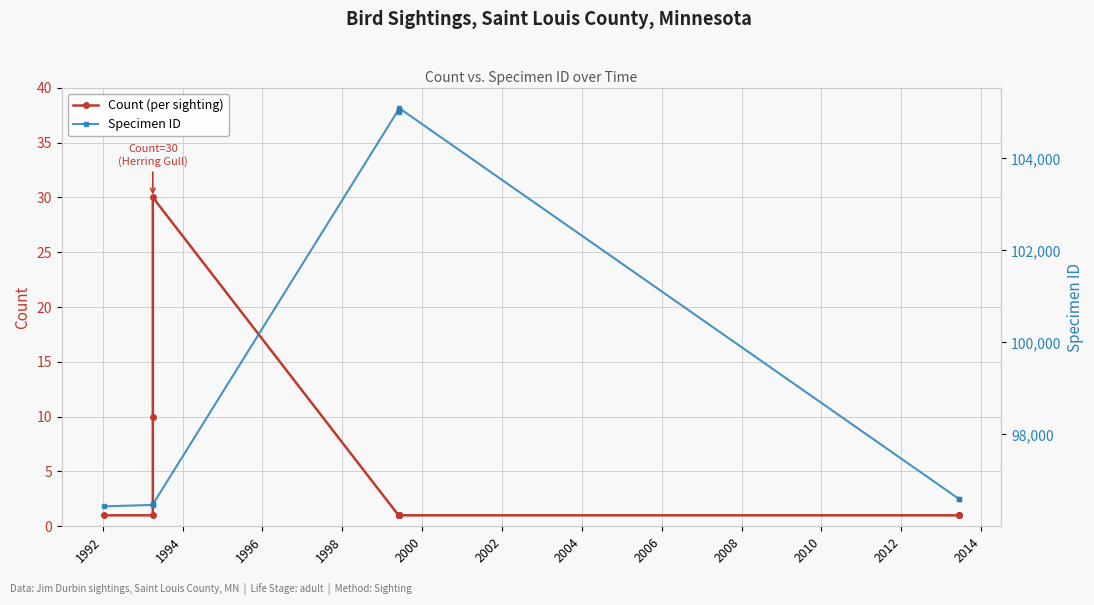

Reading right to left, extract all data points from this chart.

Count (per sighting): 1	1	1	1	1	1	1	30	10	1	1
Specimen ID: 96602	96603	105101	105058	105059	105017	105057	96479	96478	96468	96437